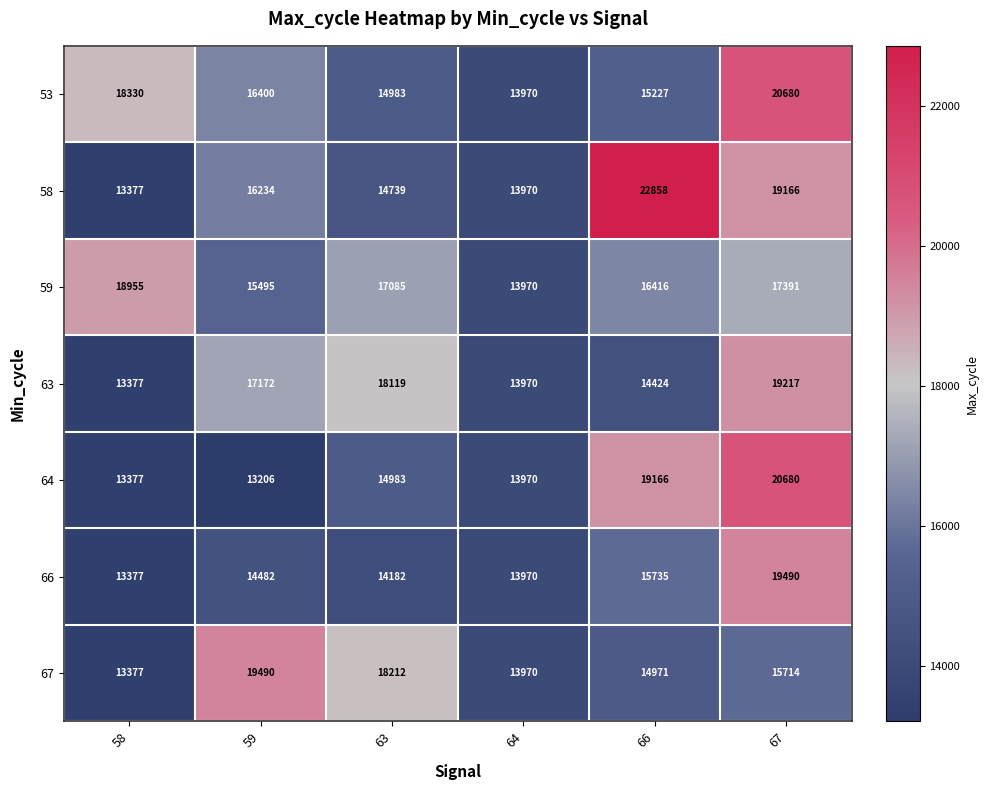

Count the number of categories in the chart.

6